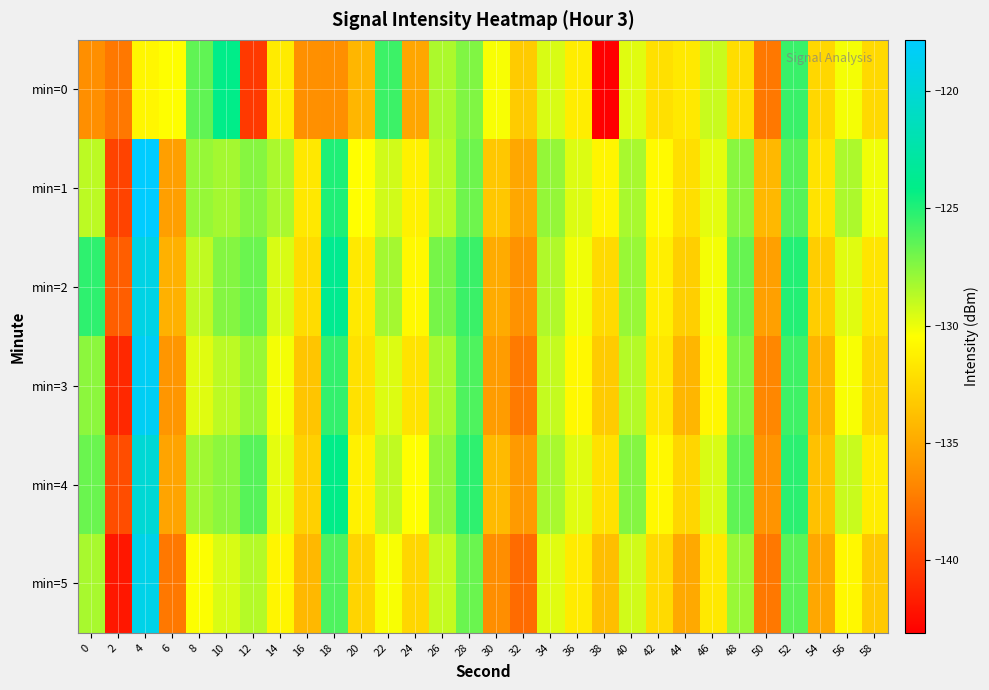

How many data points does each series have?

30